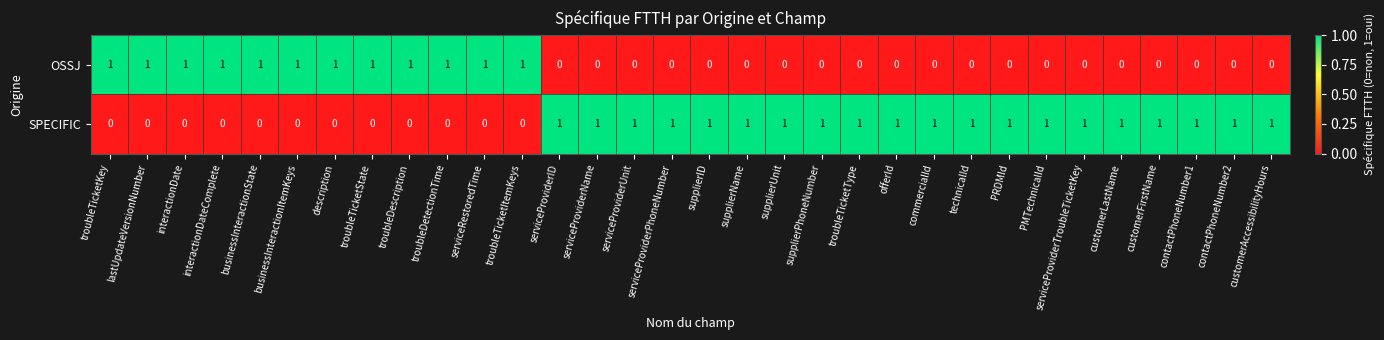

At how many categories does at least one series exceed 0?

32